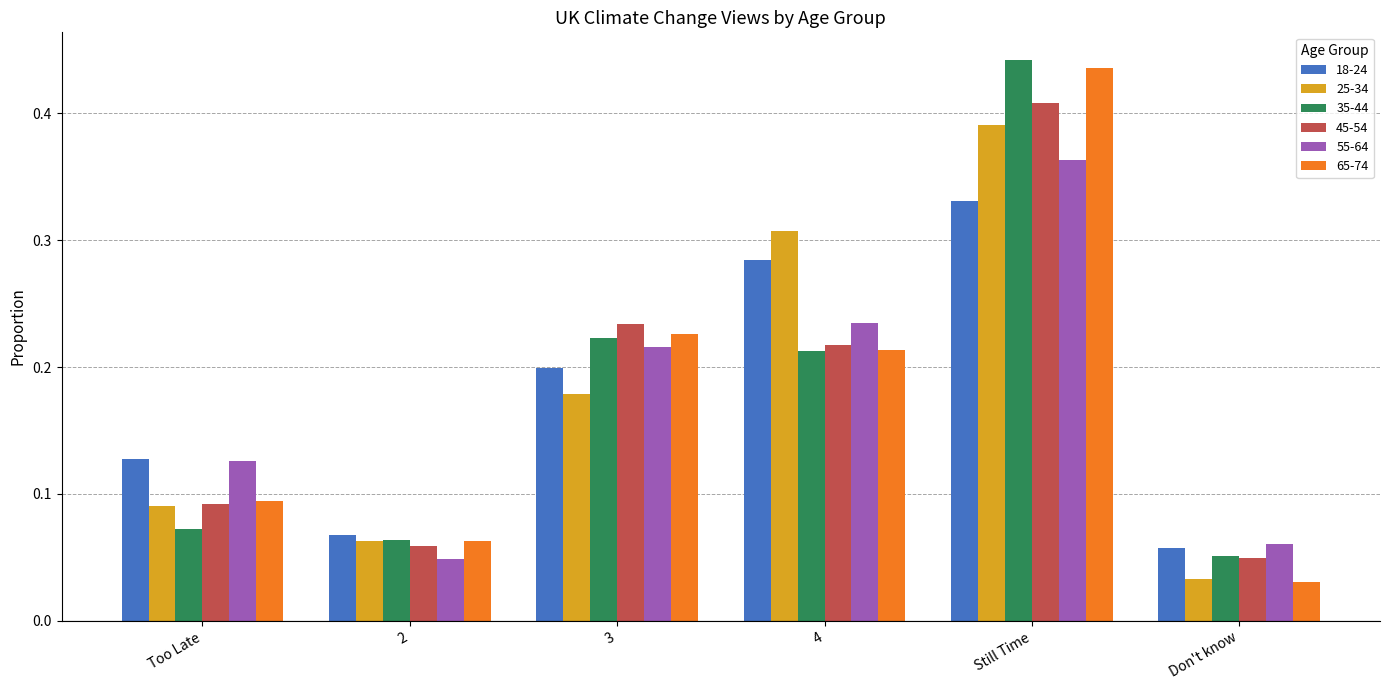

The value of 45-54 at 3 is 0.2. True or false?

True